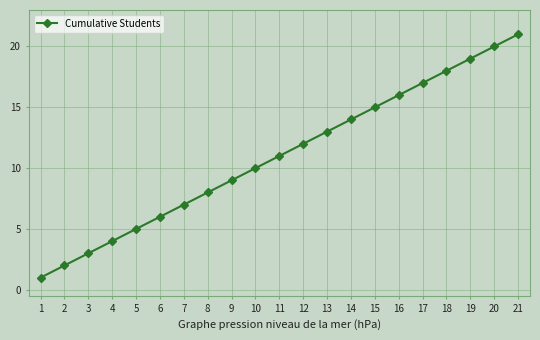

How many series are shown in this chart?

1